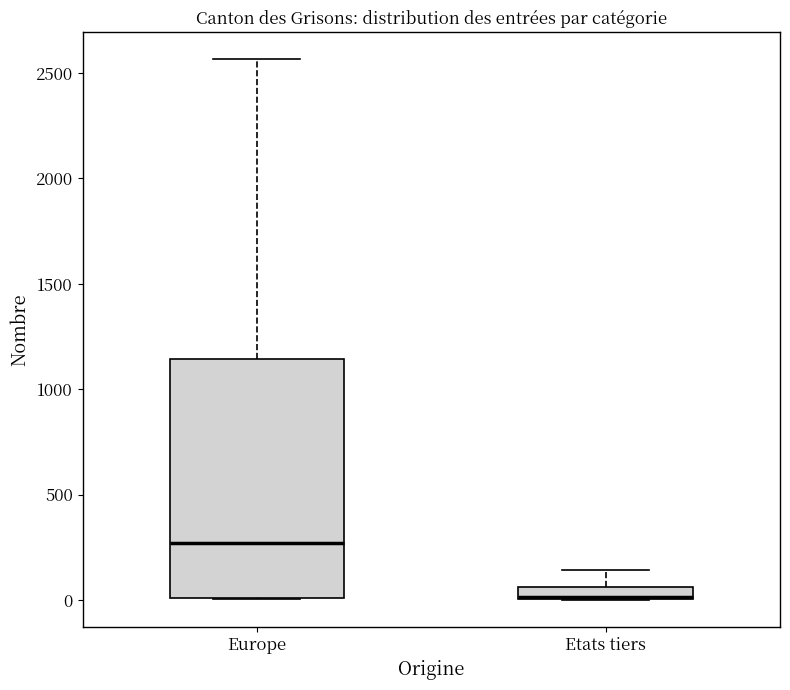

Which box is the tallest, from its lower edge to its upper edge?

Europe